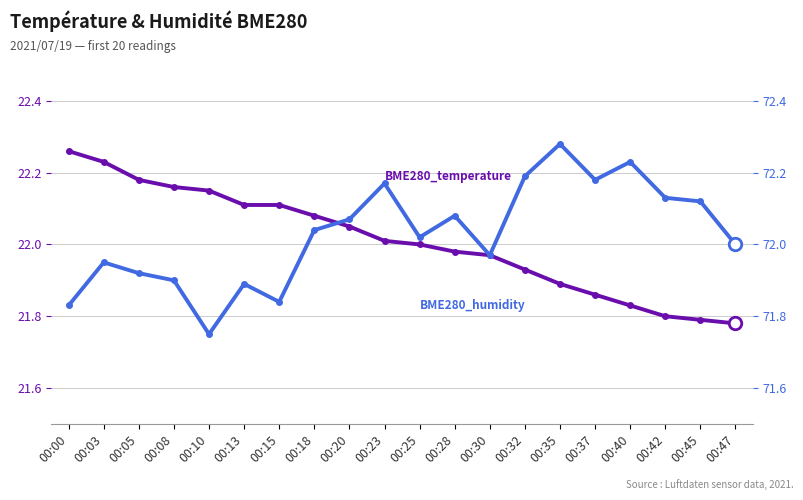

Reading left to right, what are all the values shown in this chart?

BME280_temperature: 22.3	22.2	22.2	22.2	22.1	22.1	22.1	22.1	22.1	22.0	22.0	22.0	22.0	21.9	21.9	21.9	21.8	21.8	21.8	21.8
BME280_humidity: 71.8	72.0	71.9	71.9	71.8	71.9	71.8	72.0	72.1	72.2	72.0	72.1	72.0	72.2	72.3	72.2	72.2	72.1	72.1	72.0